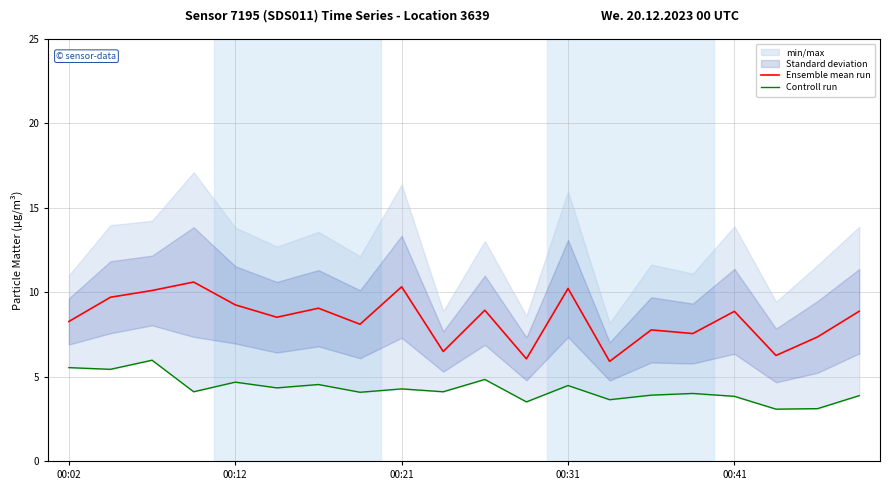

What is the sum of all Ensemble mean run values?

168.1